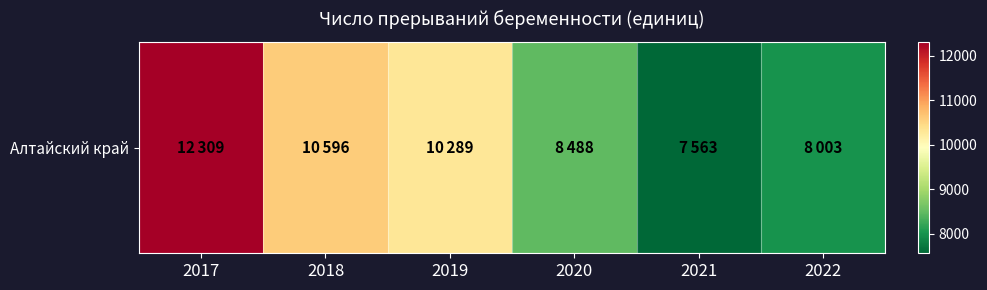

Reading left to right, extract all data points from this chart.

2017=12309	2018=10596	2019=10289	2020=8488	2021=7563	2022=8003